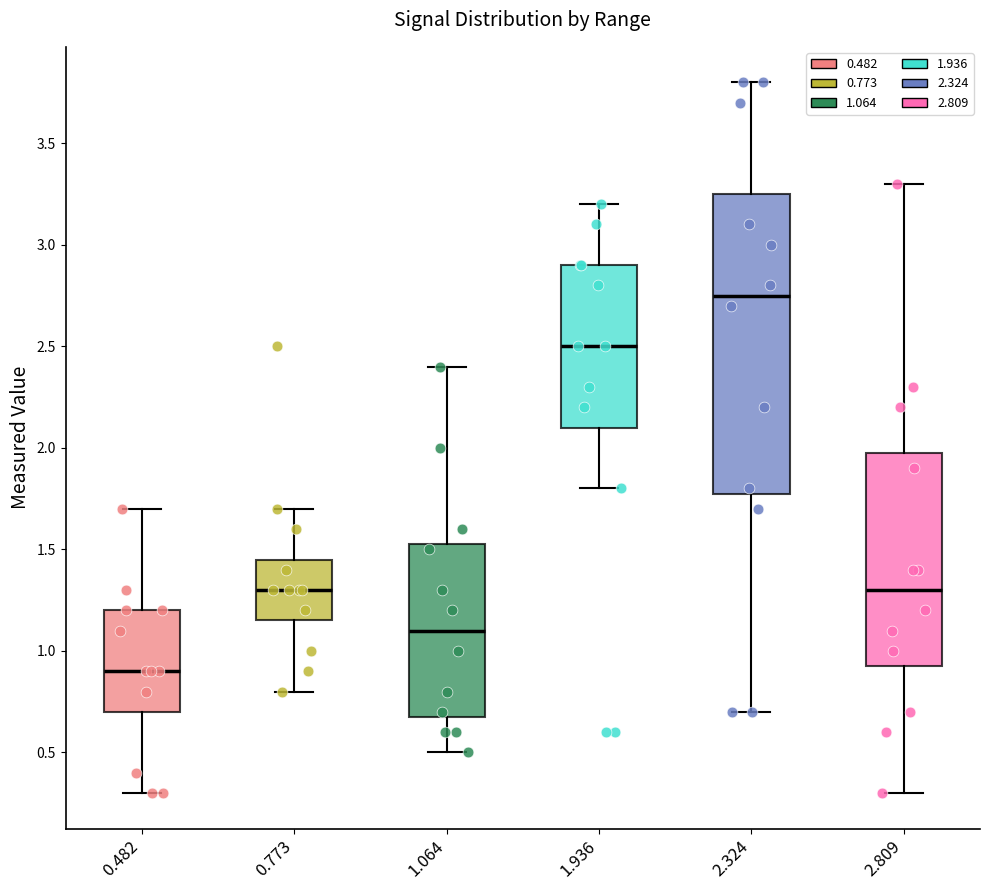

Which box has the lowest median line?

0.482